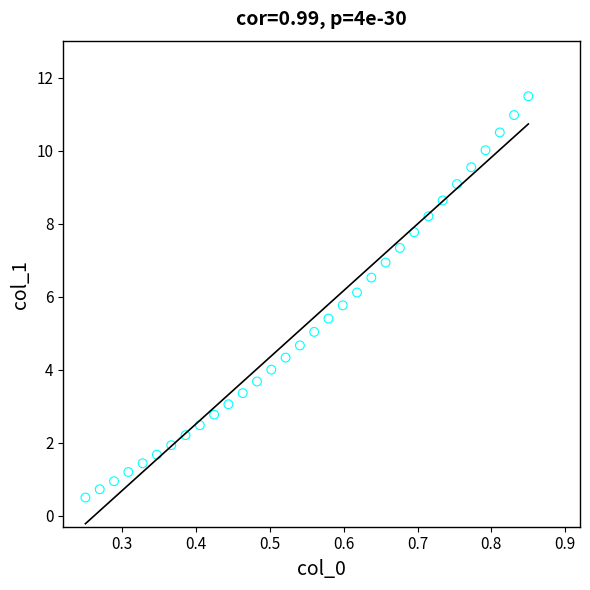

What is the range of Y values (max minus min)?

11.0